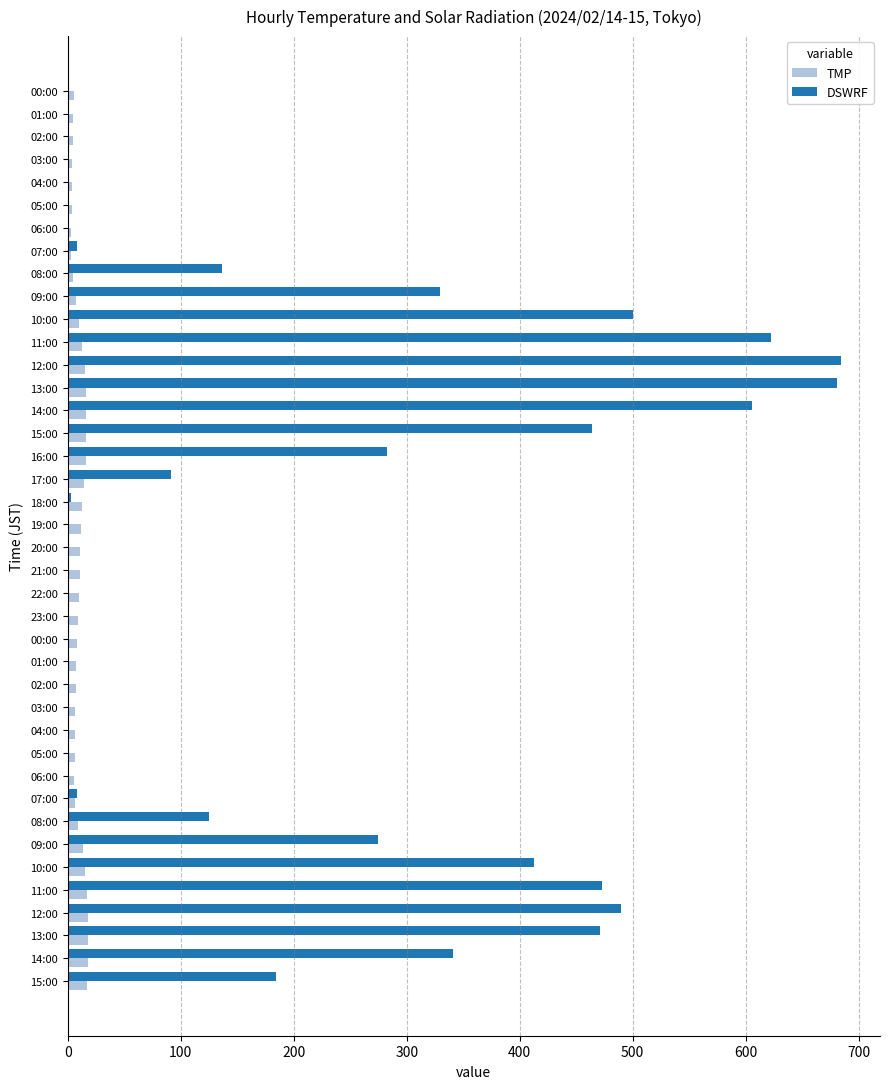

What is the value of the TMP bar at the 6th from the left?

3.8